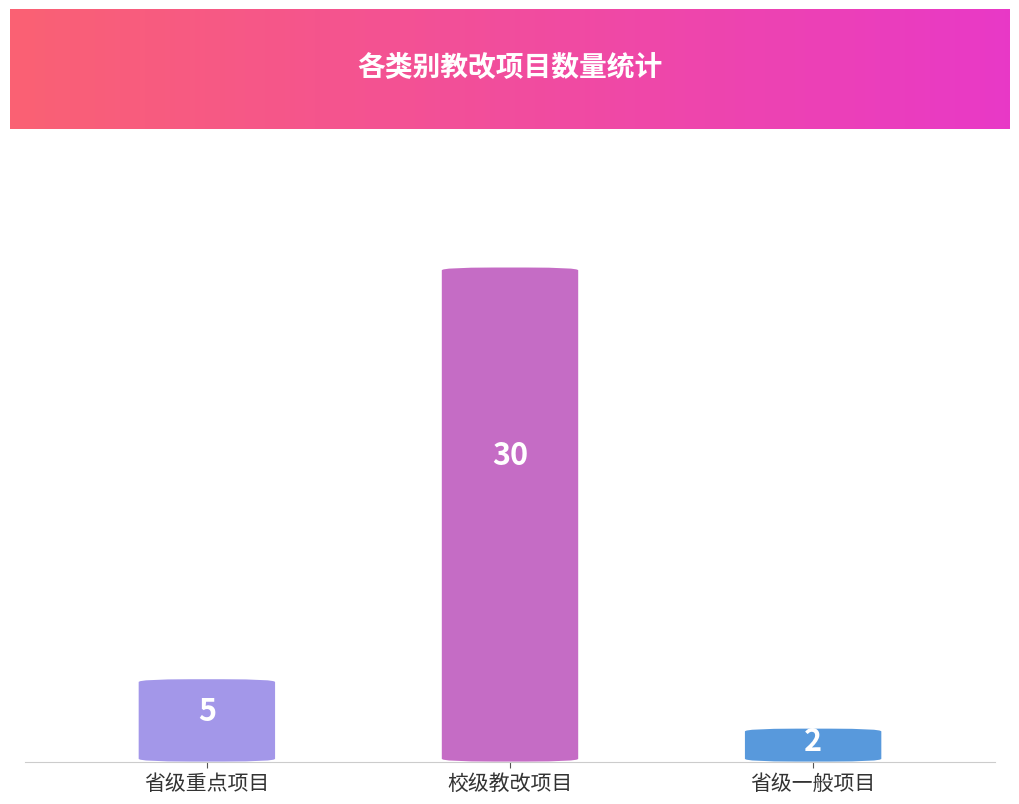

Reading left to right, transcribe all the data shown in this chart.

省级重点项目=5	校级教改项目=30	省级一般项目=2